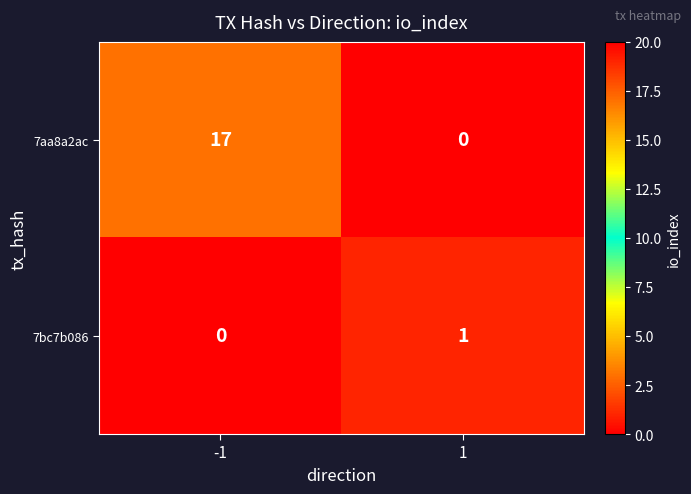

What is the sum of all 7aa8a2ac values?

17